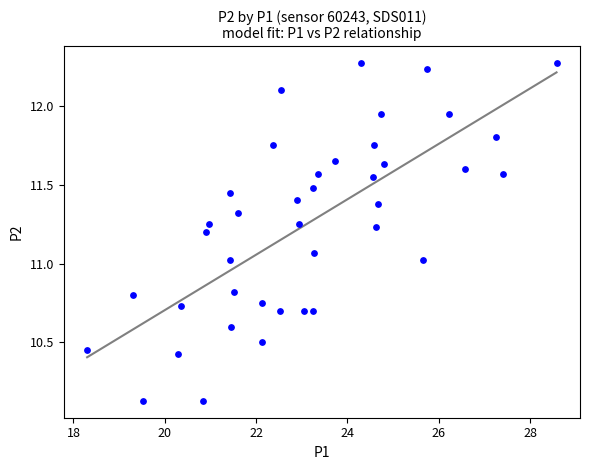

What is the range of X values (max minus min)?

10.3